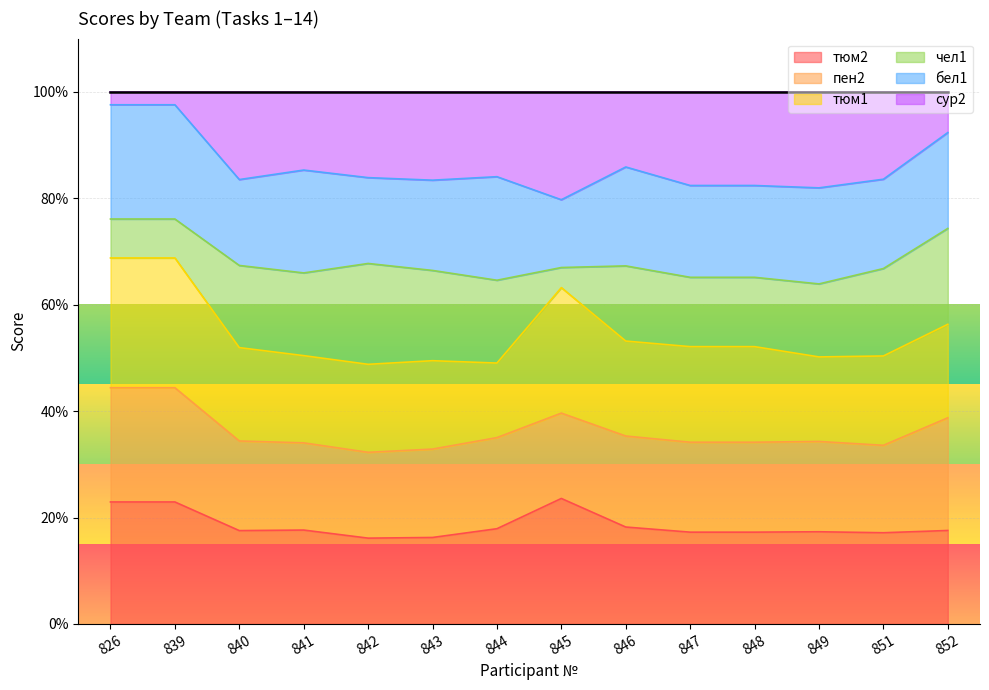

Between 841 and 843, which series saw the biggest shift?

сур2